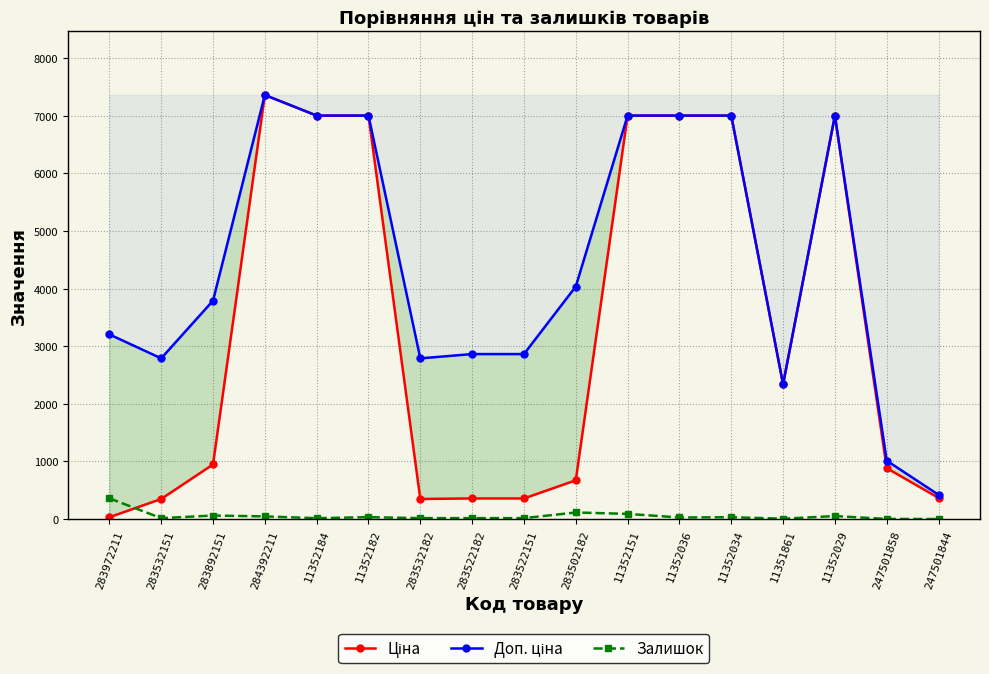

Reading left to right, extract all data points from this chart.

Ціна: 32.0	348.6	947.6	7360.2	7002.7	7002.7	348.6	358.0	358.0	672.7	7002.7	7002.7	7002.7	2340.3	7002.7	884.2	367.6
Доп. ціна: 3205.0	2789.2	3790.3	7360.2	7002.7	7002.7	2789.2	2863.8	2863.8	4036.0	7002.7	7002.7	7002.7	2340.0	7002.7	1013.2	421.0
Залишок: 360.0	16.0	61.0	46.0	15.0	33.0	16.0	16.0	16.0	114.0	90.0	27.0	32.0	6.0	52.0	2.0	0.0